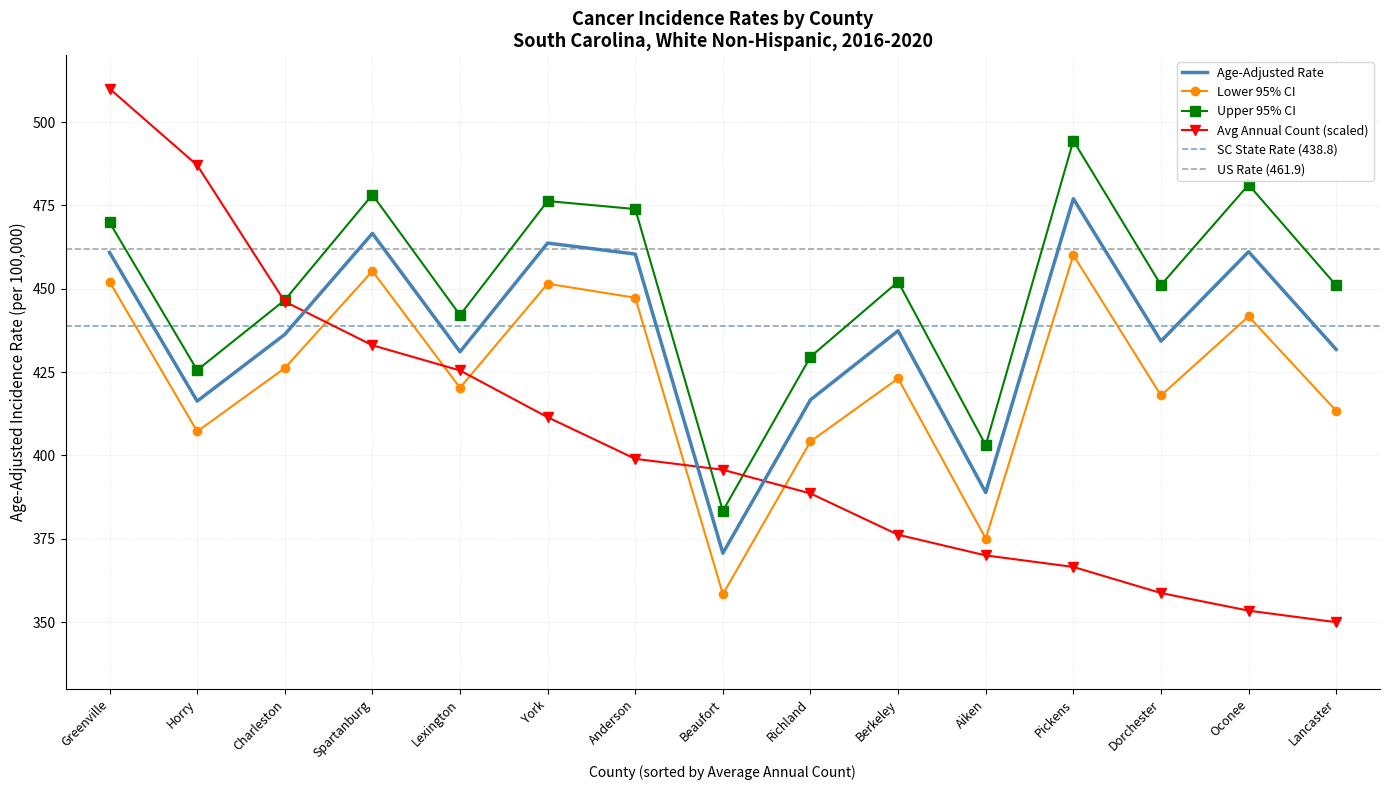

Is it true that Lower 95% CI equals 670.0 at Charleston?

False